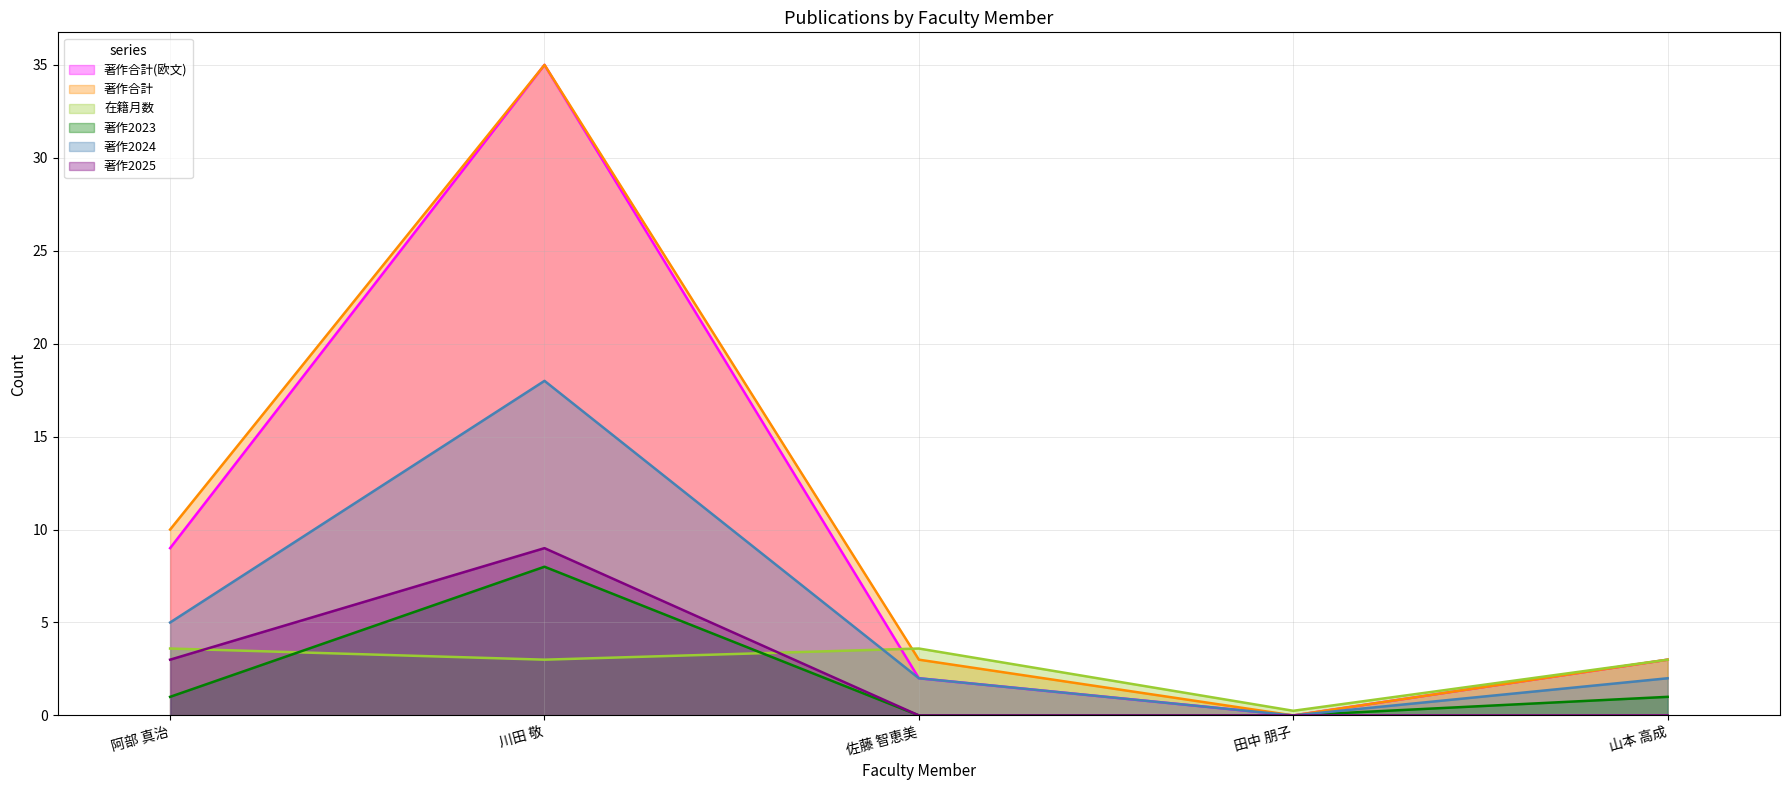

At how many categories does at least one series exceed 1?

4